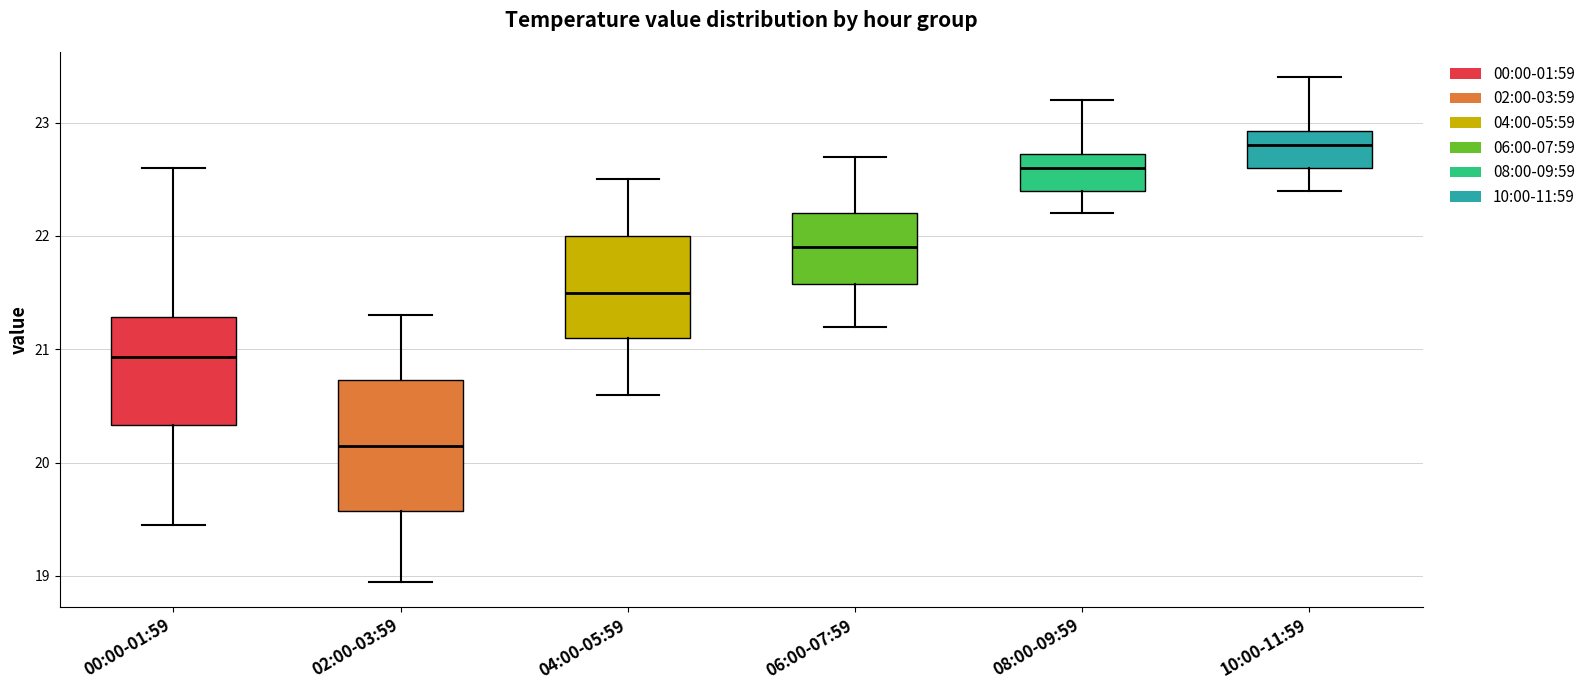

Reading left to right, transcribe this box plot: for each box, give where its median line is, the range the box spans, and where its two whiskers end, as read against the y-axis. The values are not printed on the chart, so give them approximately, as read against the axis.

00:00-01:59: median 20.9, box 20.3 to 21.3, whiskers 19.5 to 22.6
02:00-03:59: median 20.2, box 19.6 to 20.7, whiskers 19.0 to 21.3
04:00-05:59: median 21.5, box 21.1 to 22.0, whiskers 20.6 to 22.5
06:00-07:59: median 21.9, box 21.6 to 22.2, whiskers 21.2 to 22.7
08:00-09:59: median 22.6, box 22.4 to 22.7, whiskers 22.2 to 23.2
10:00-11:59: median 22.8, box 22.6 to 22.9, whiskers 22.4 to 23.4